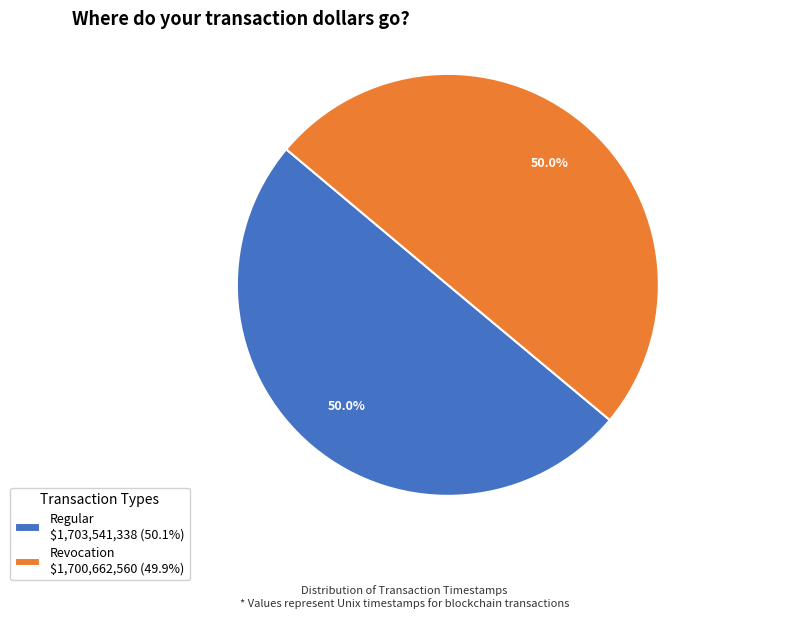

Count the number of slices in the pie.

2